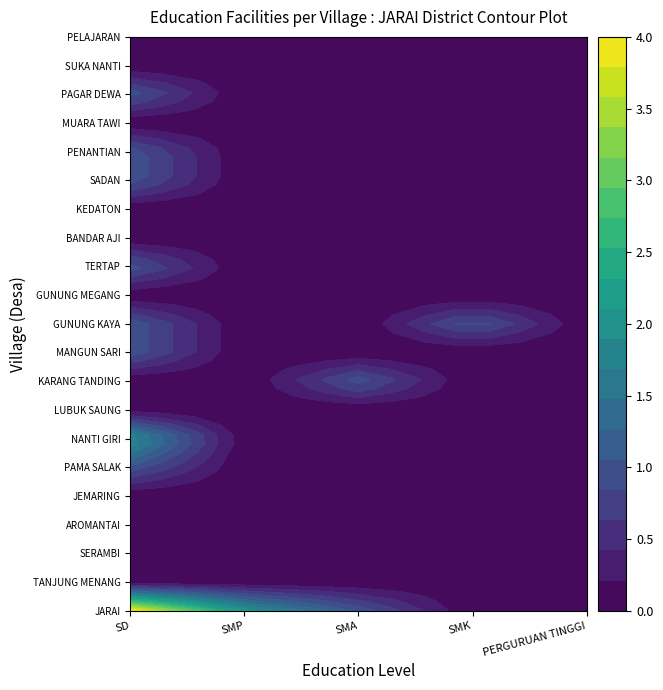

True or false: PAMA SALAK has a value of 0 at SMK.

True